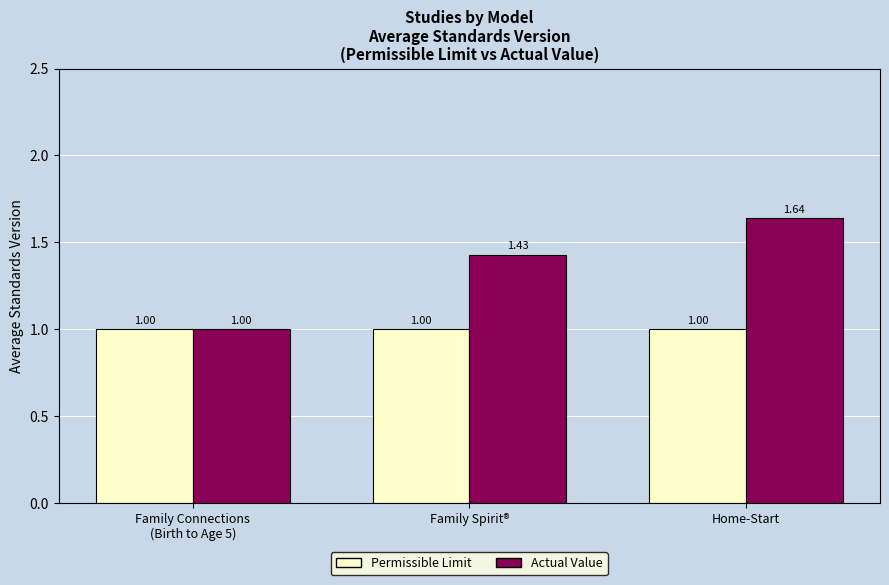

What position from the left is Family Spirit®?

2